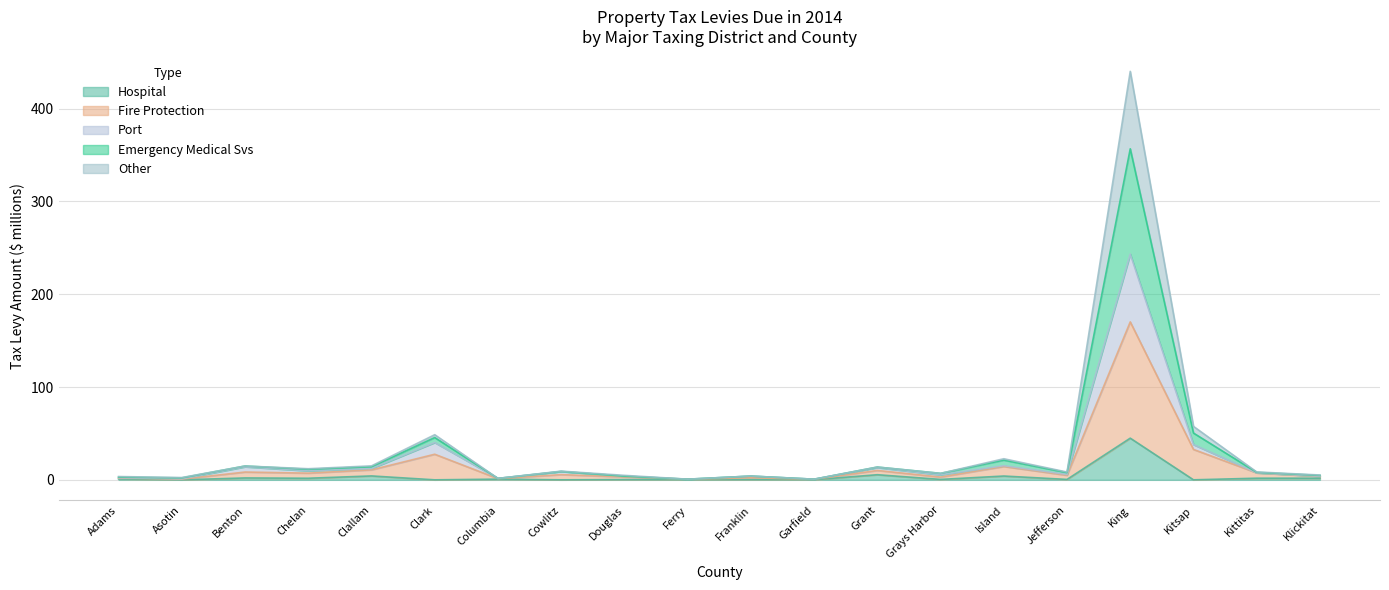

What is the value of the Other point at the 13th from the left?

13.7